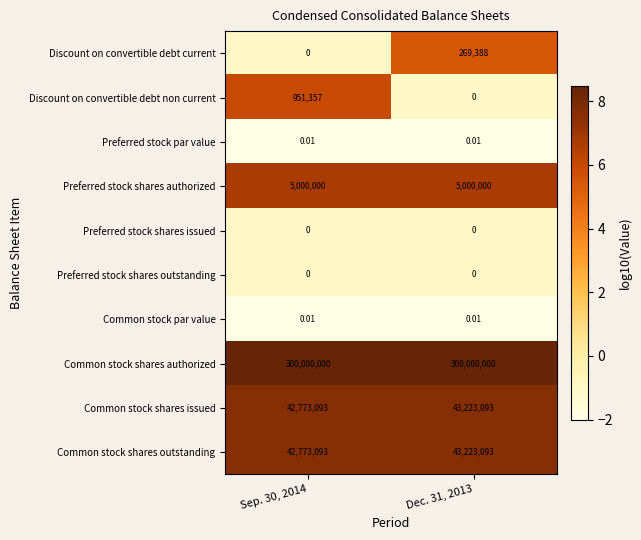

Which series has the widest spread of values?

Discount on convertible debt non current